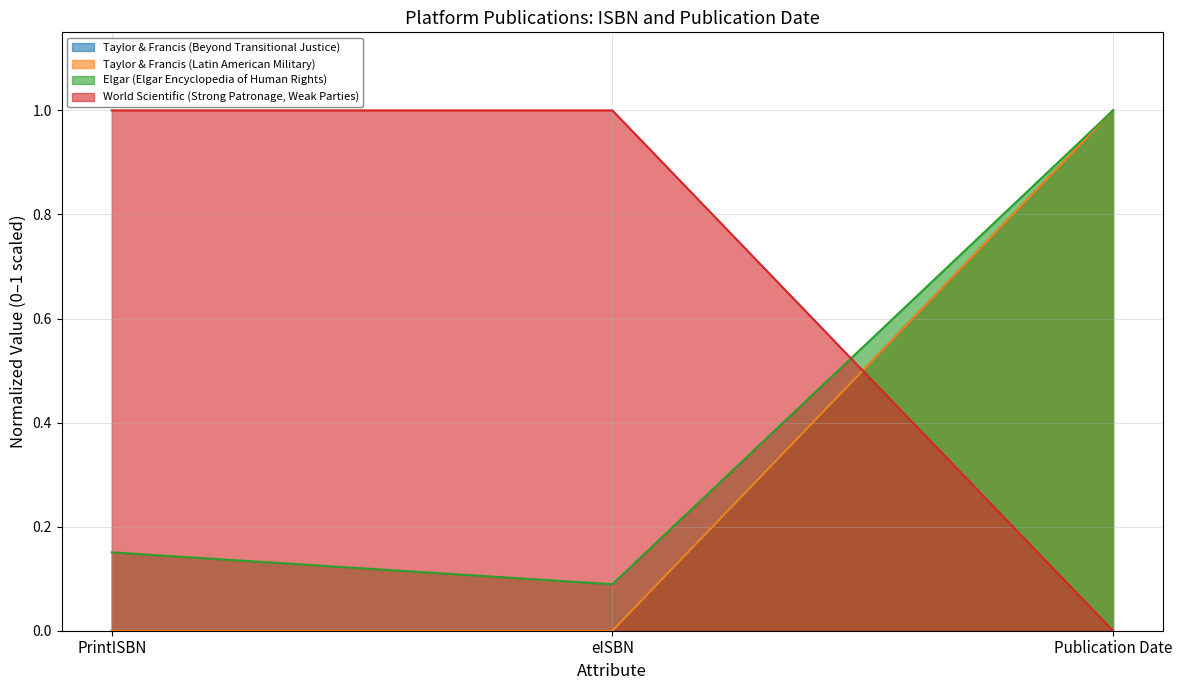

Rank the series at eISBN from highest to lowest value.

World Scientific (Strong Patronage, Weak Parties), Elgar (Elgar Encyclopedia of Human Rights), Taylor & Francis (Beyond Transitional Justice), Taylor & Francis (Latin American Military)